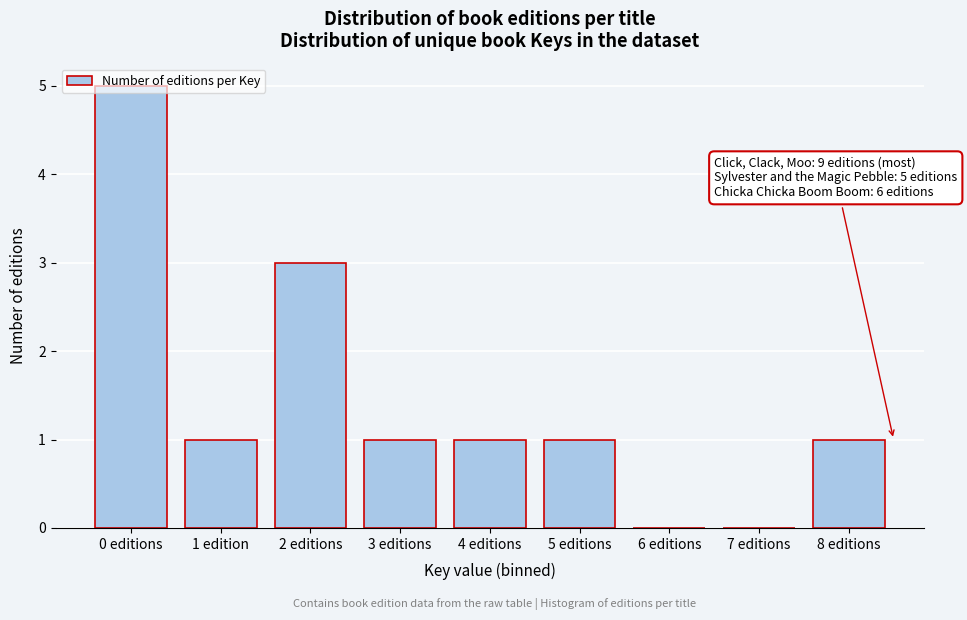

Which has a higher value, 7 editions or 0 editions?

0 editions